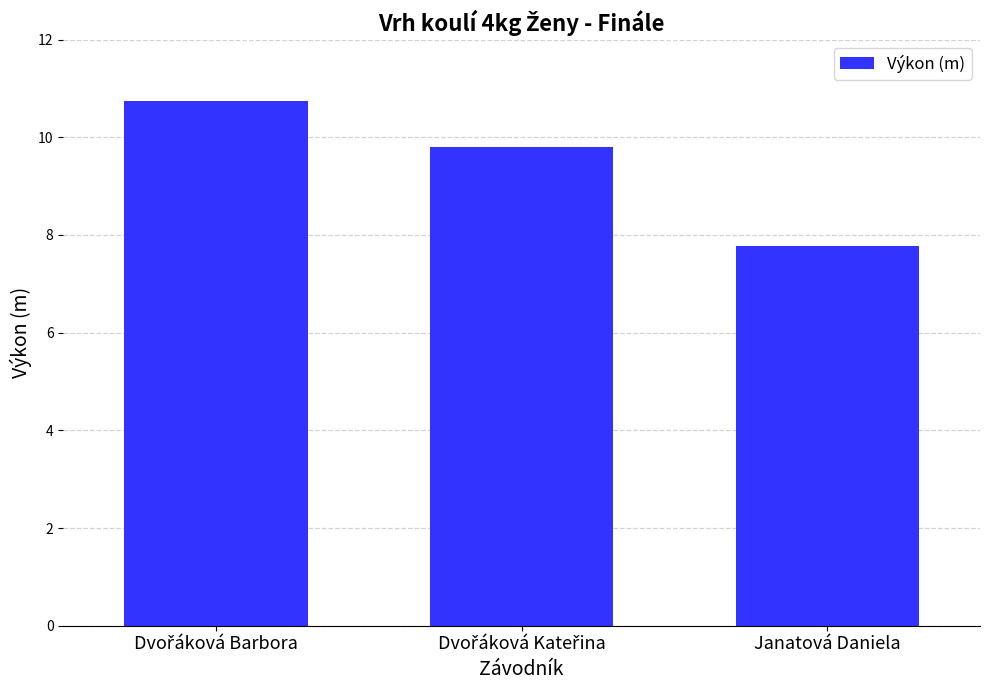

Is it true that the value at Janatová Daniela is 10.7?

False